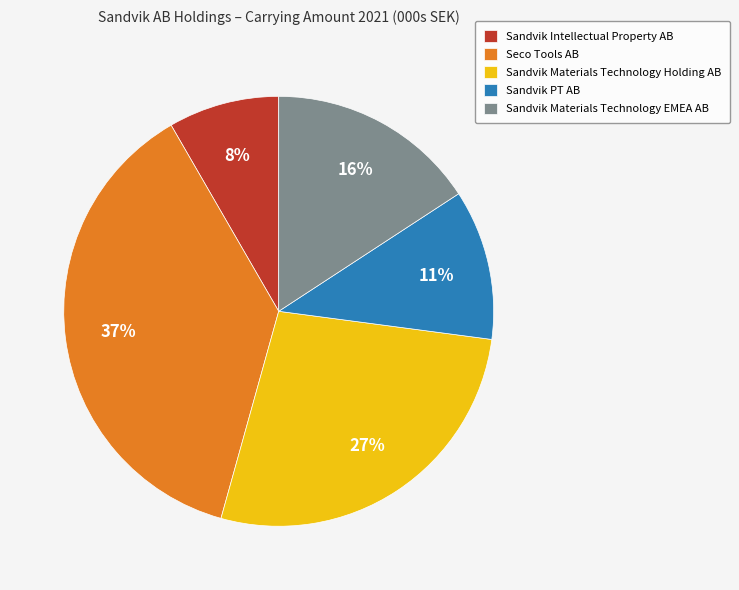

Between Seco Tools AB and Sandvik Materials Technology EMEA AB, which is larger?

Seco Tools AB